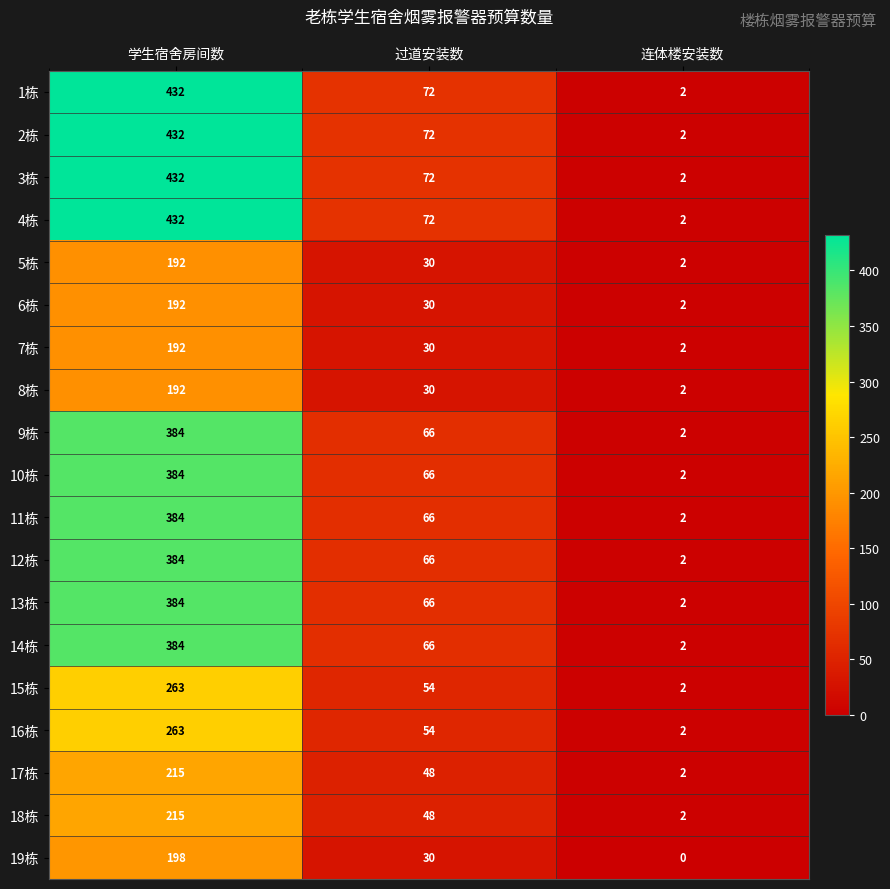

True or false: 2栋 has a value of 2 at 连体楼安装数.

True